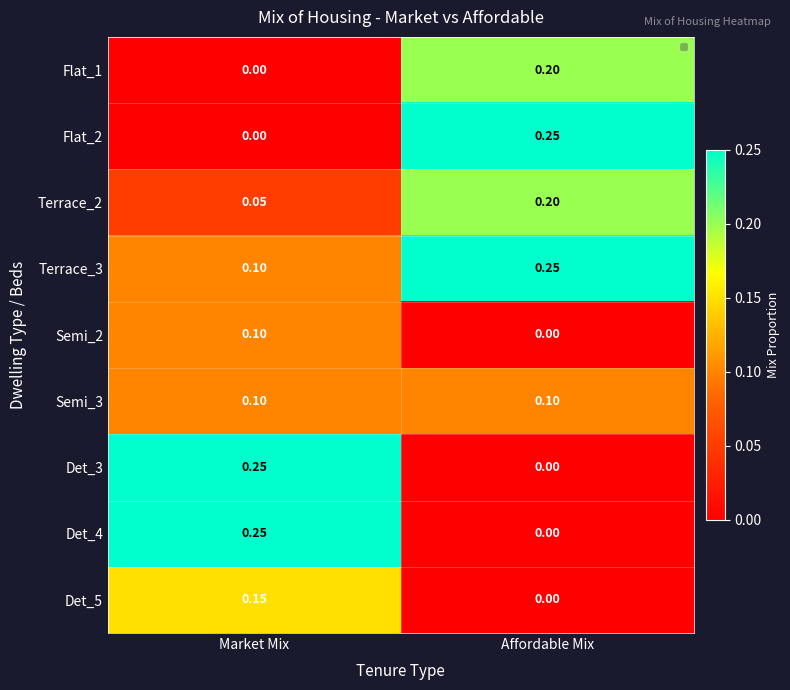

Which category has the lowest value in the Det_3 series?

Affordable Mix